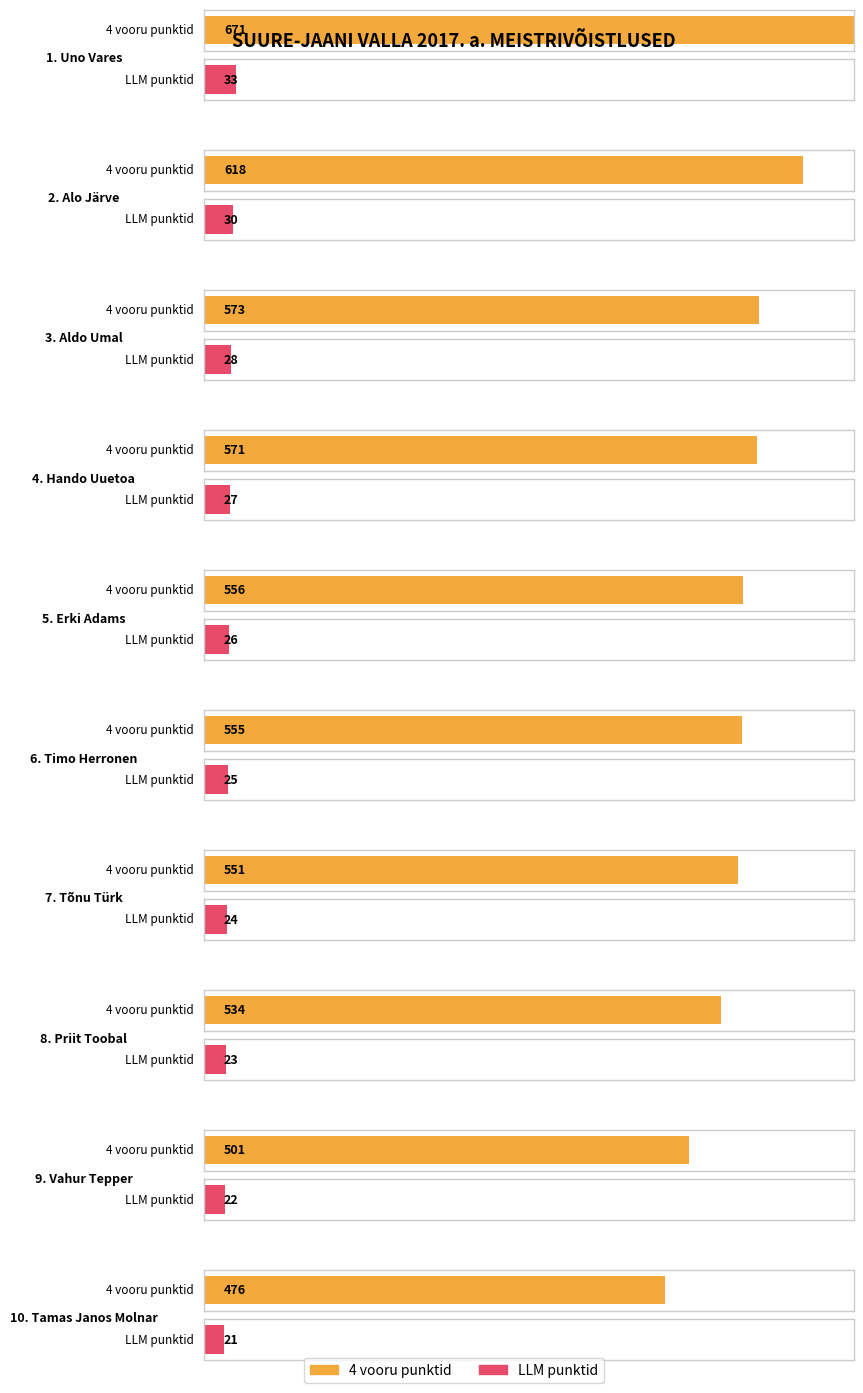

How many data points in 4 vooru punktid are above 476?

9